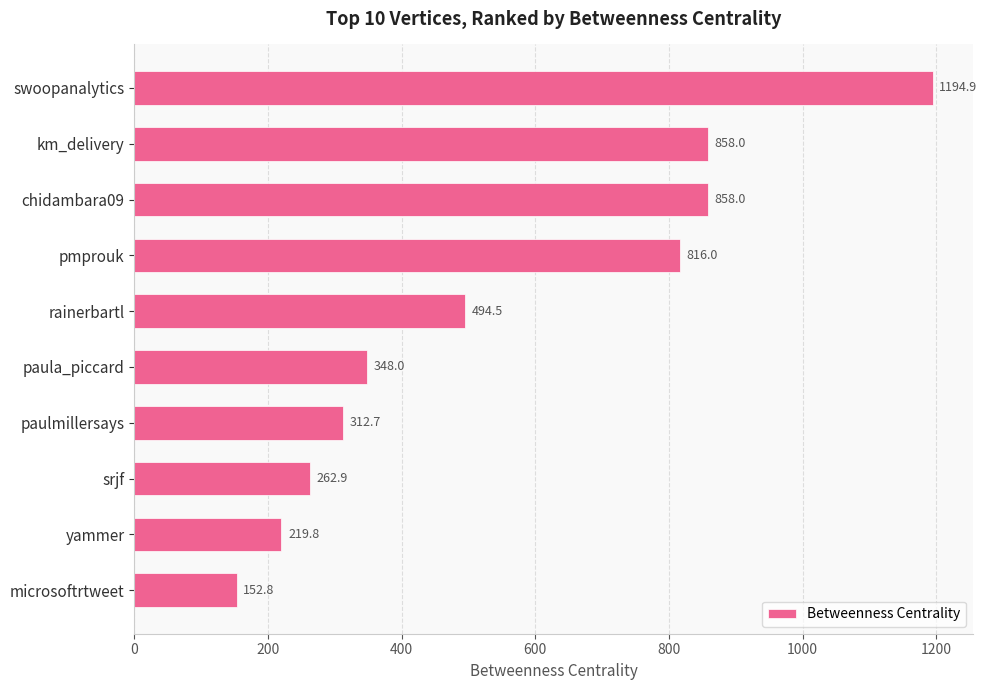

What is the difference between the second highest and minimum values?

705.2